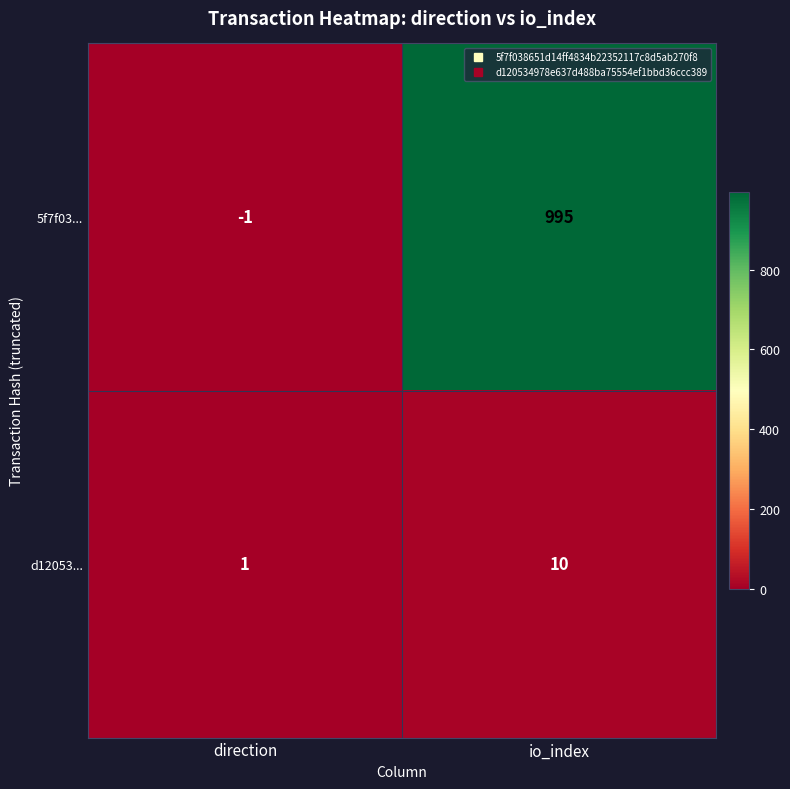

At which label is d12053... closest to 5?

direction